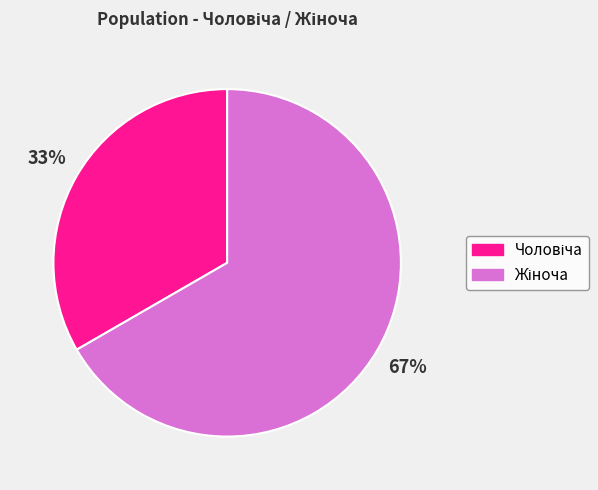

Is there a majority slice in this chart?

Yes